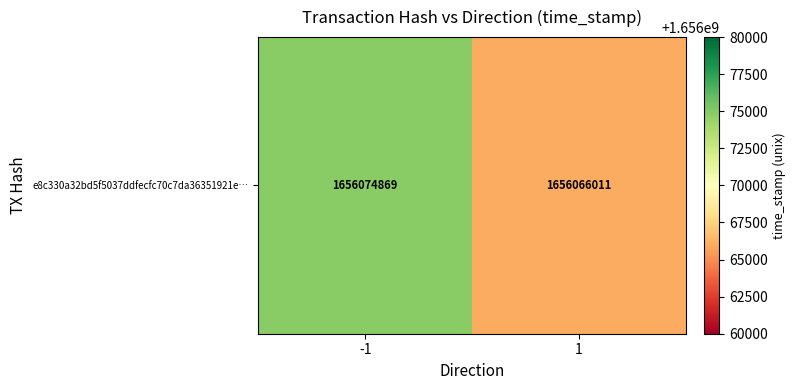

What is the ratio of the value at -1 to the value at 1?

1.0